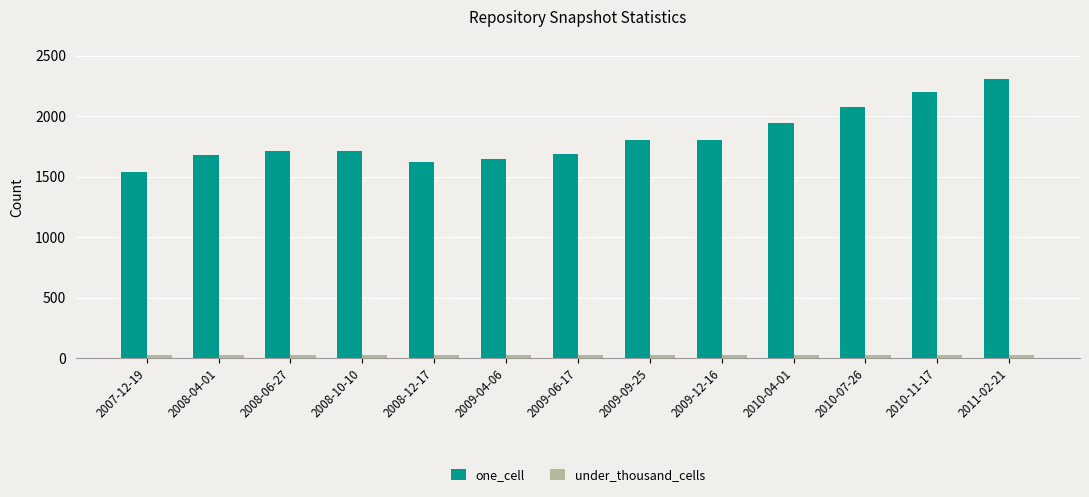

Which series changed the most between 2009-12-16 and 2010-11-17?

one_cell